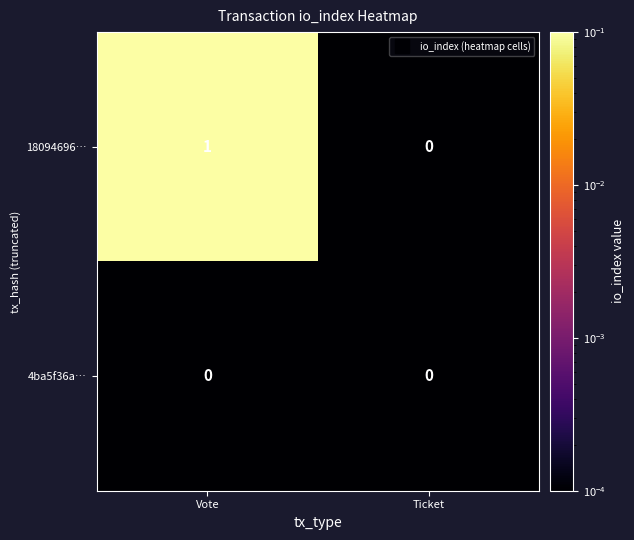

Which series changed the most between Vote and Ticket?

18094696…